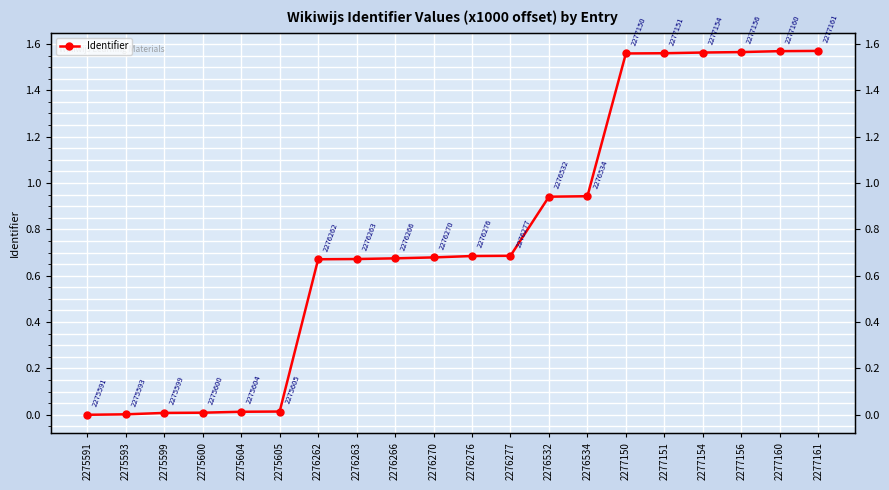

List the labels in order of value, smallest first.

2275591, 2275593, 2275599, 2275600, 2275604, 2275605, 2276262, 2276263, 2276266, 2276270, 2276276, 2276277, 2276532, 2276534, 2277150, 2277151, 2277154, 2277156, 2277160, 2277161